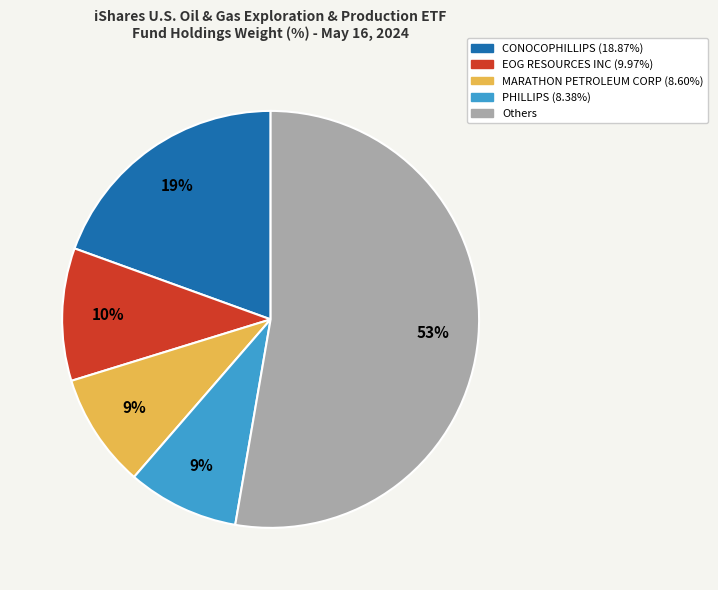

Is there a majority slice in this chart?

Yes